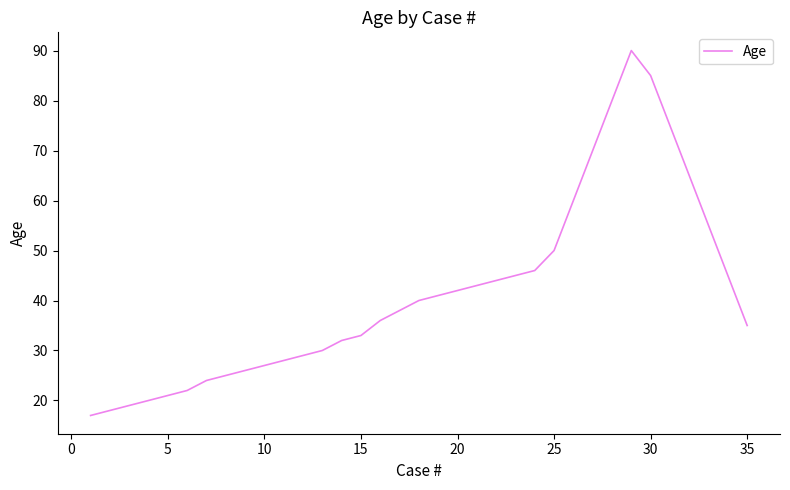

How many lines are shown in the chart?

1